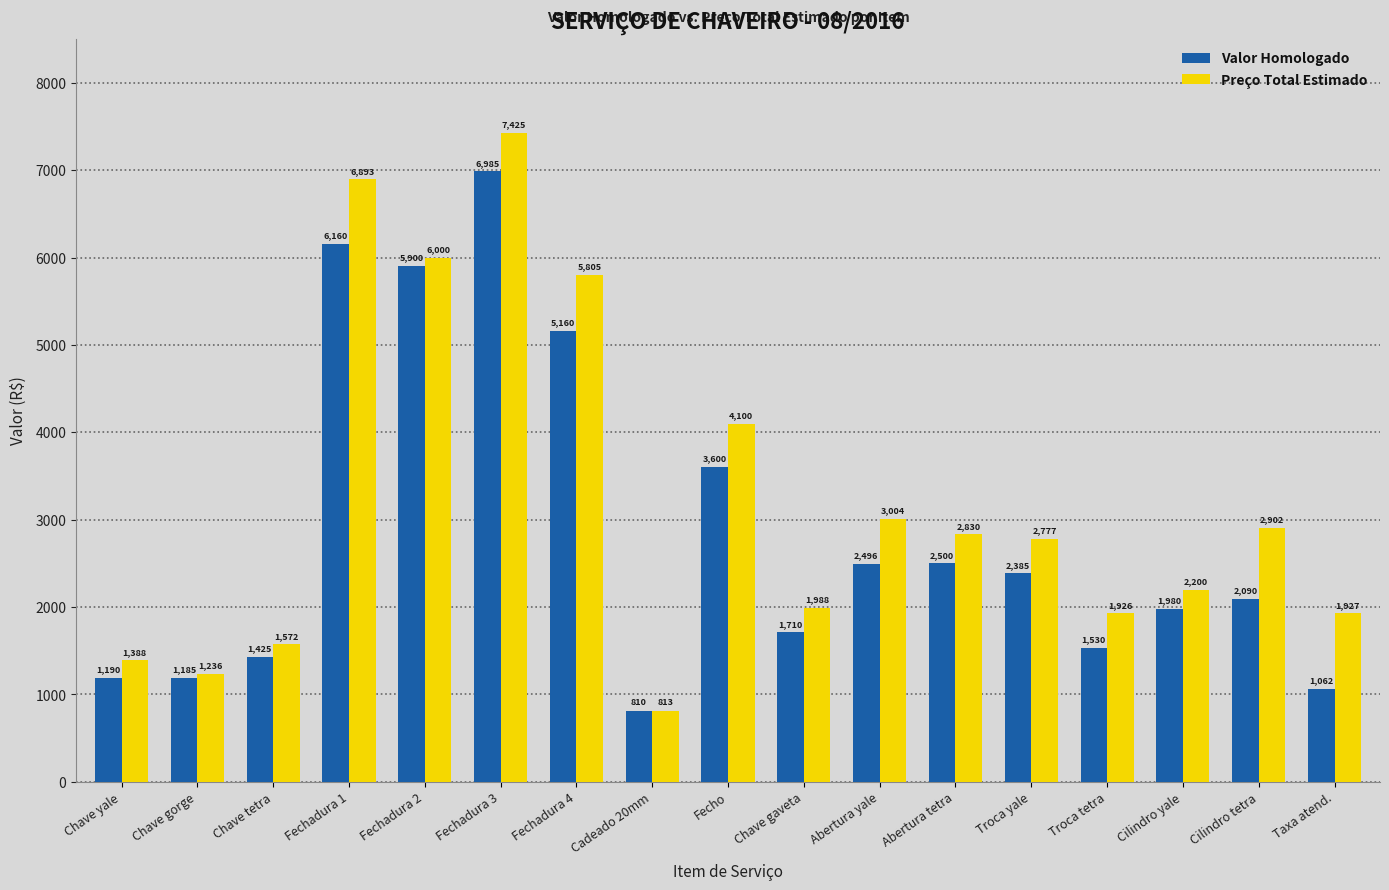

Where is Valor Homologado nearest to the value 3897?

Fecho